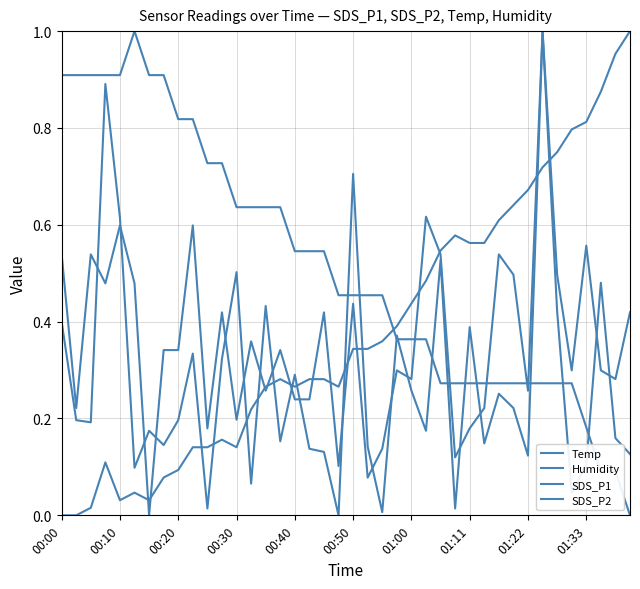

How many lines are shown in the chart?

4